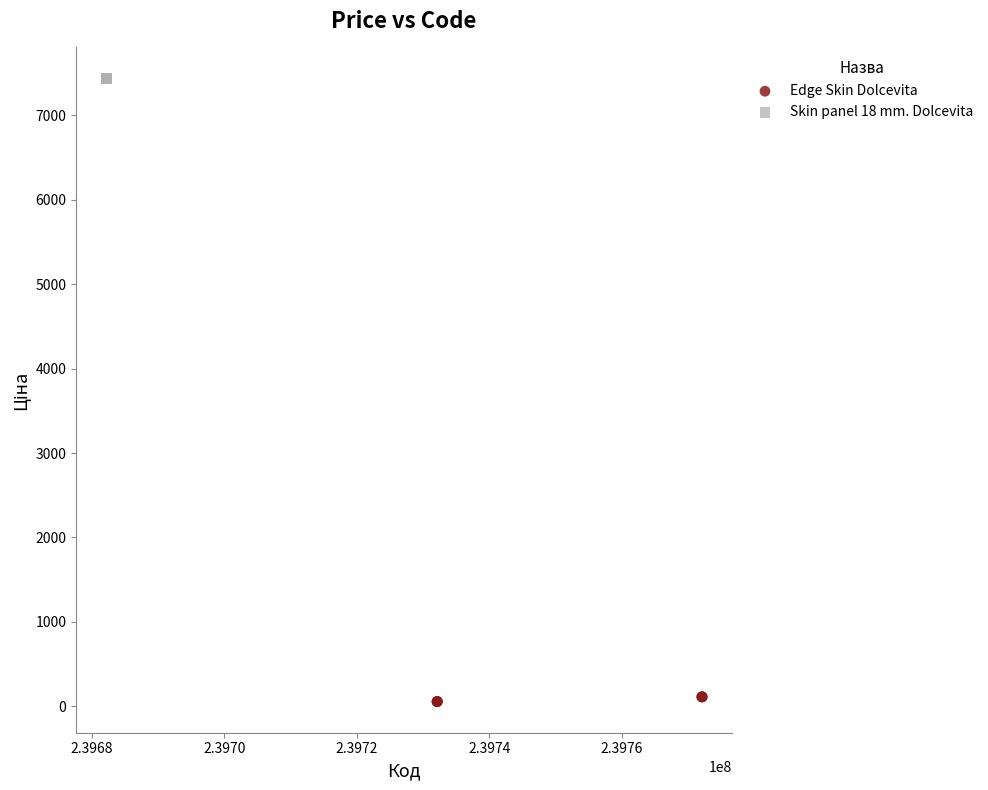

Which series reaches the minimum Y coordinate?

Edge Skin Dolcevita